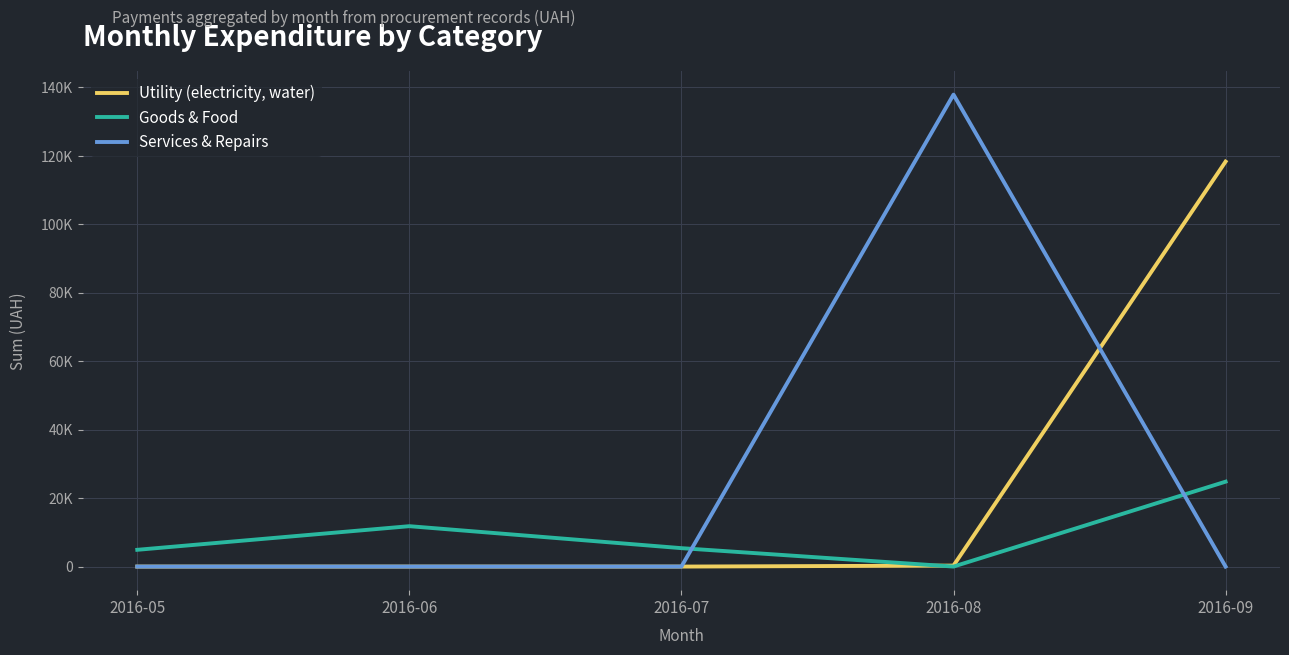

Where is the first local maximum for Services & Repairs?

2016-08